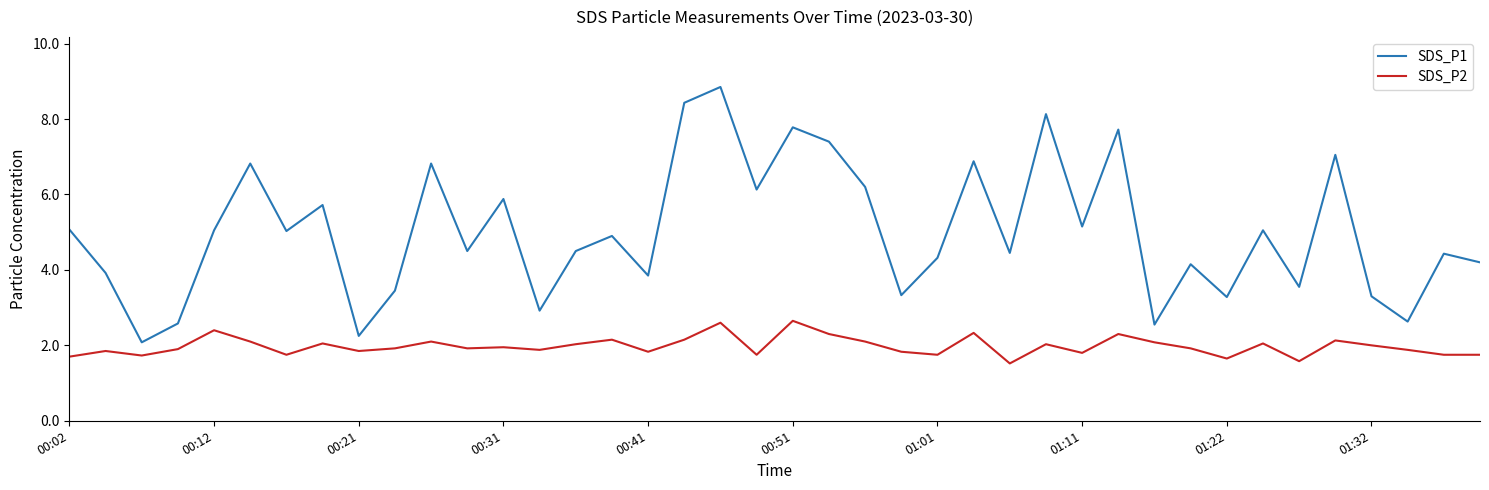

Which series has the largest total across all categories?

SDS_P1